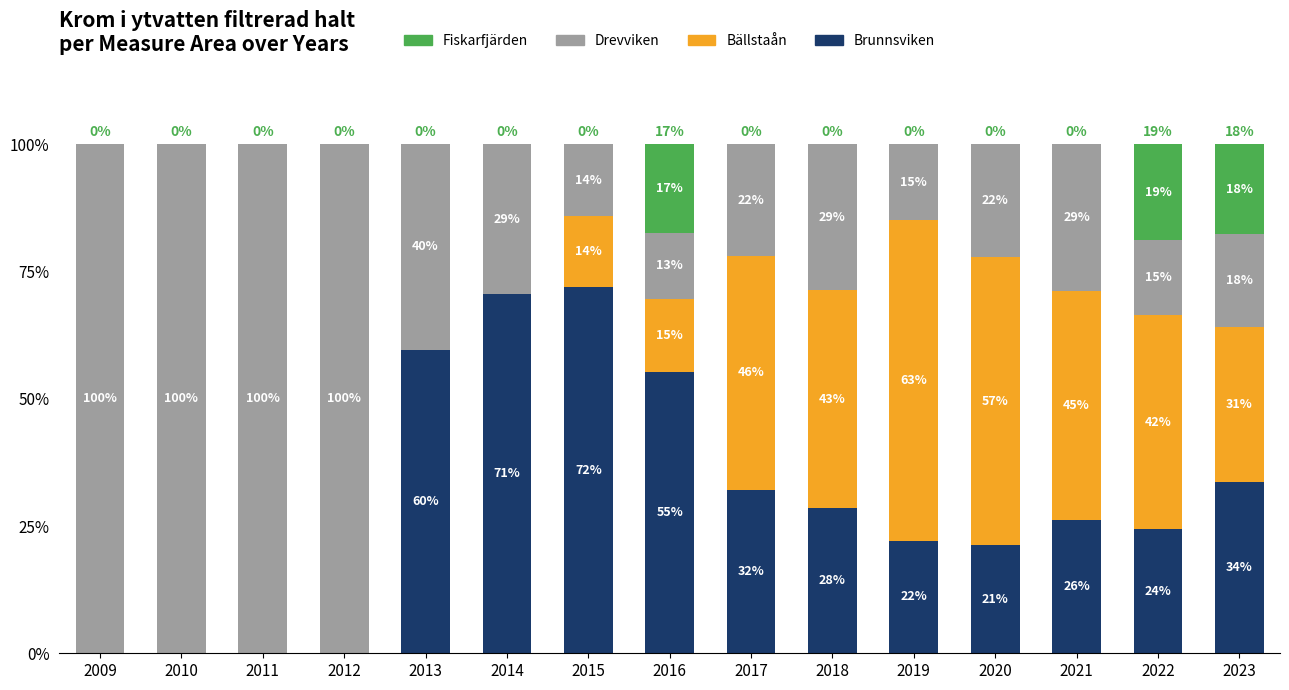

What is the total value across all series at 2011?

100.0